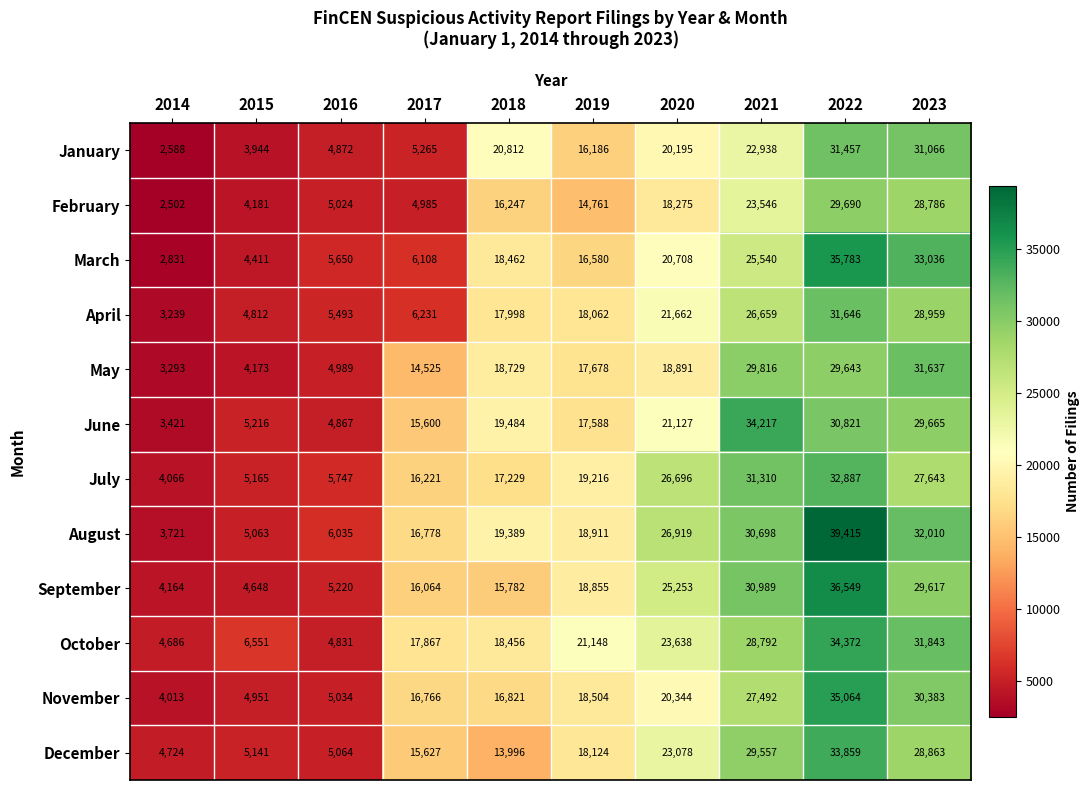

At which label does September reach its peak?

2022